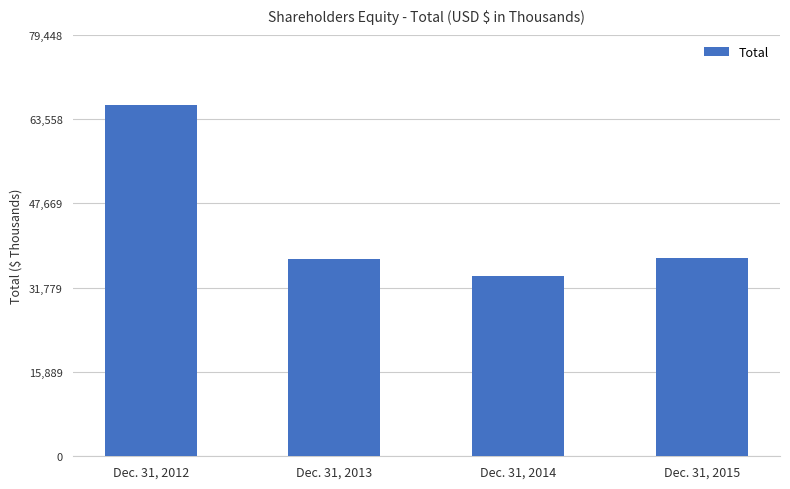

Rank the categories by value from highest to lowest.

Dec. 31, 2012, Dec. 31, 2015, Dec. 31, 2013, Dec. 31, 2014